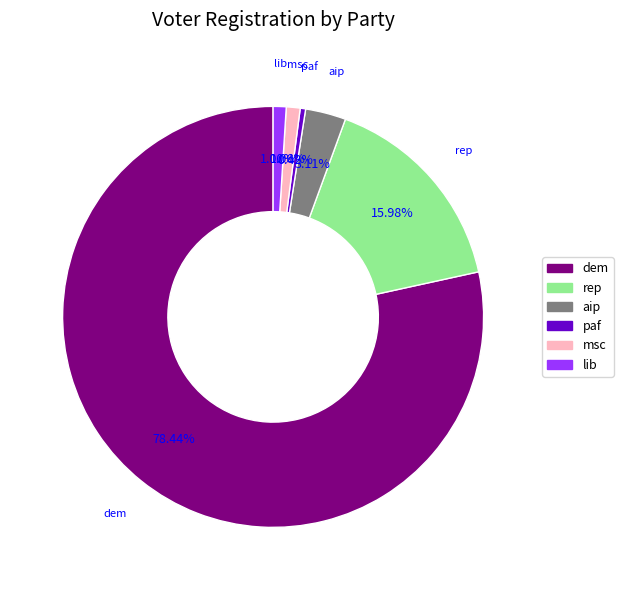

Count the number of slices in the pie.

6